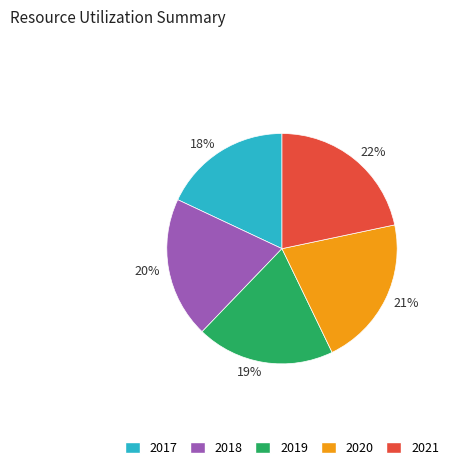

Approximately how many times larger is the value at 2020 compared to 2018?

1.1